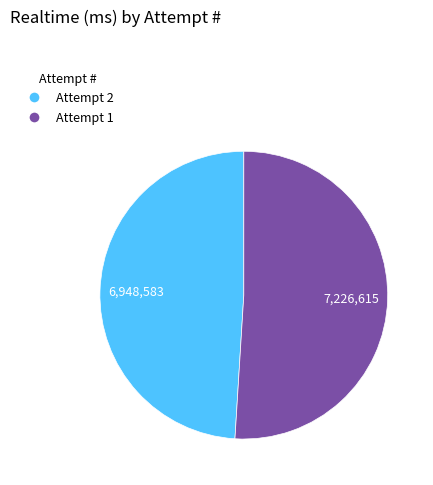

What is the ratio of the value at Attempt 2 to the value at Attempt 1?

1.0